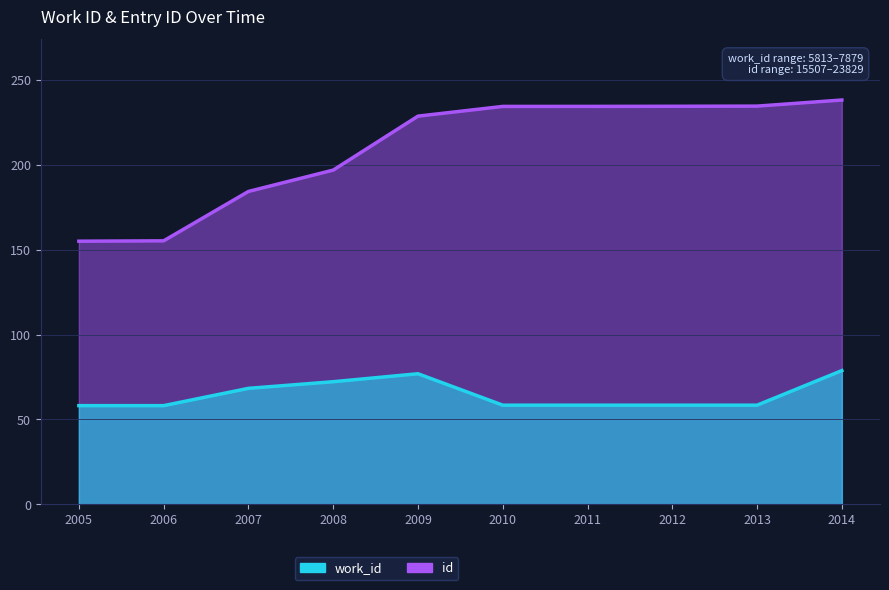

True or false: id has more than 2 points higher than both neighbors.

False